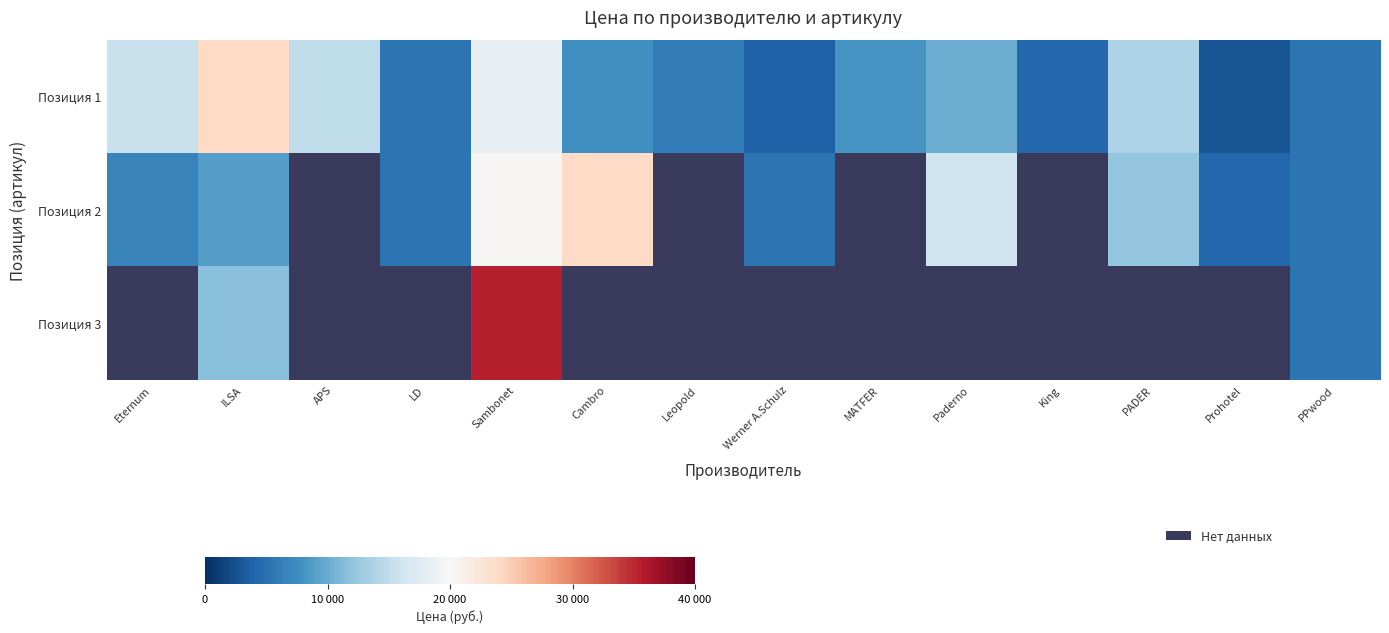

Count the number of categories in the chart.

14